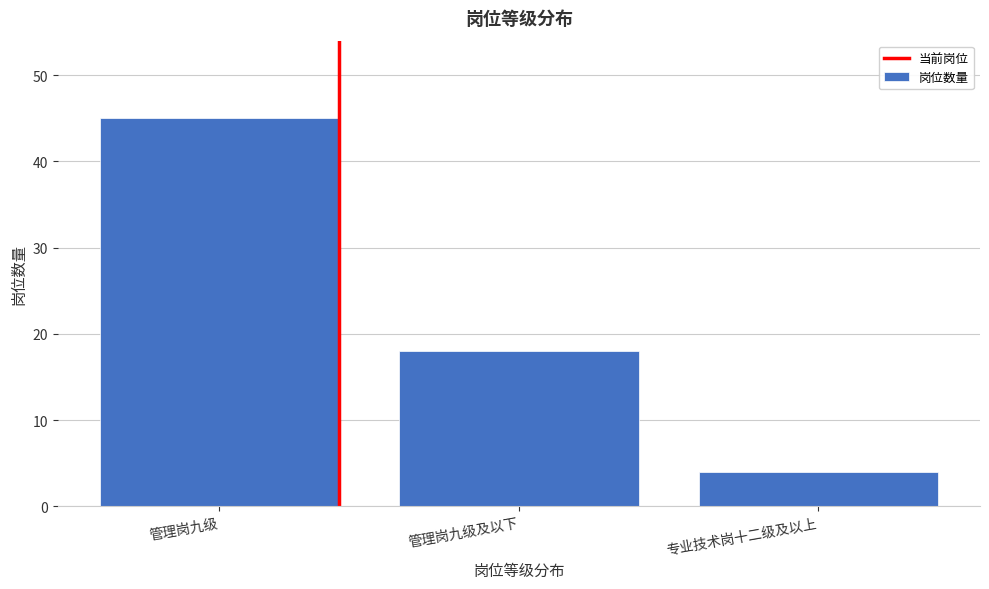

Reading left to right, list all the values displayed in this chart.

45	18	4